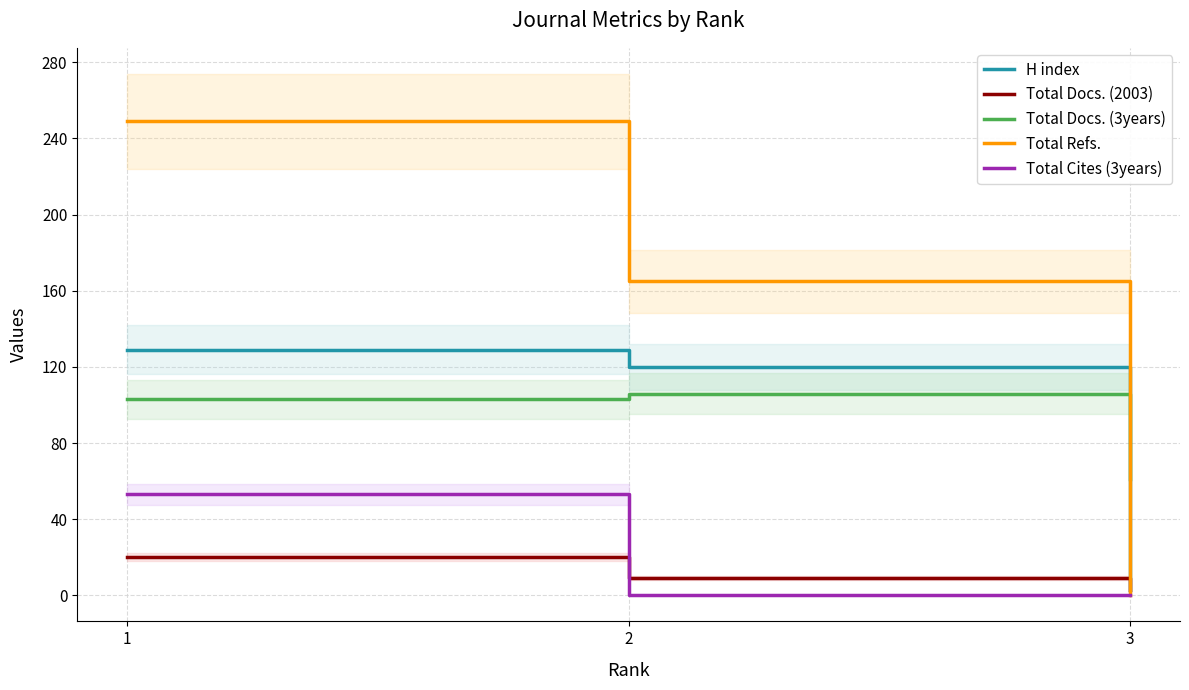

At which category is the sum across all series the highest?

1